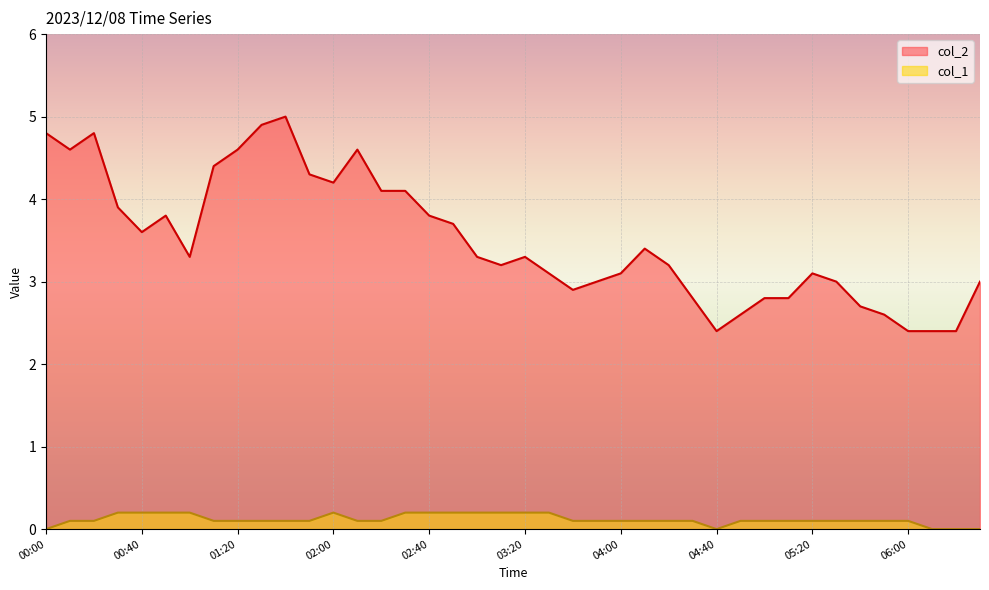

At how many categories does at least one series exceed 1?

40